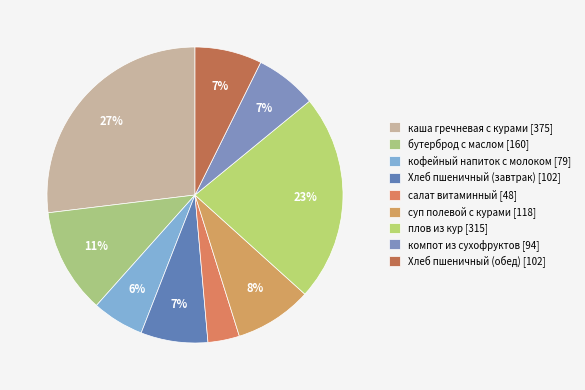

Which slice is the smallest?

салат витаминный